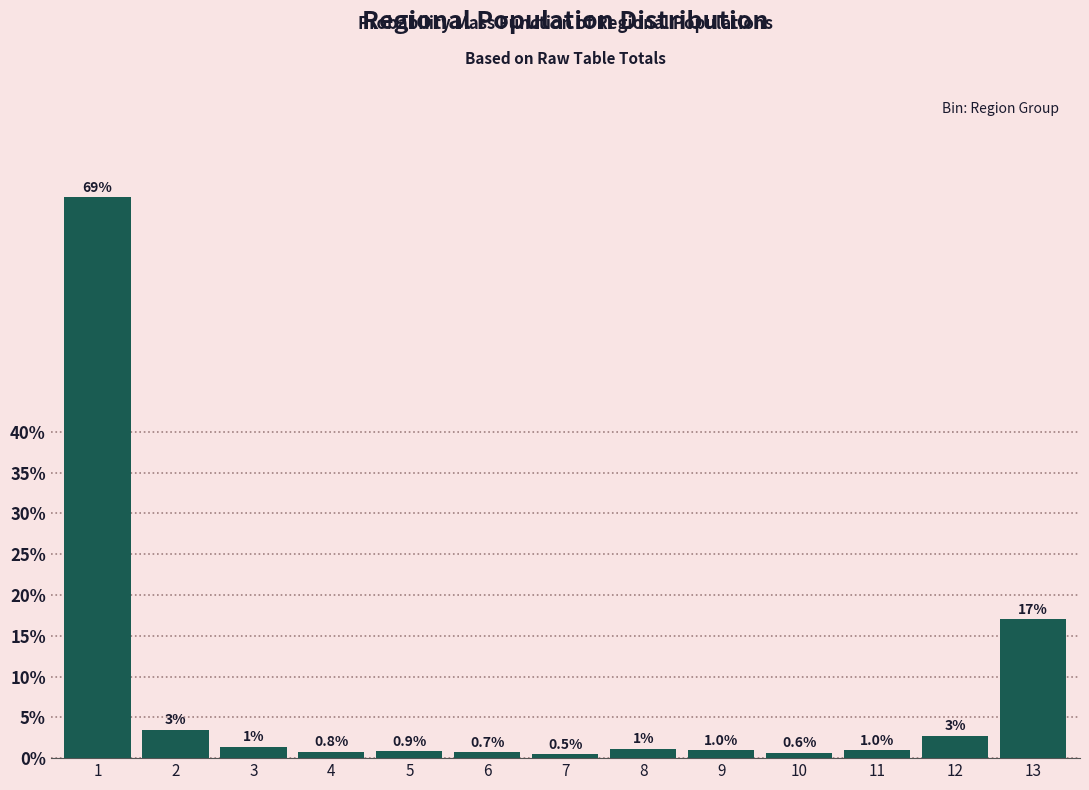

The chart shows a value of 0.5 at 7. True or false?

True